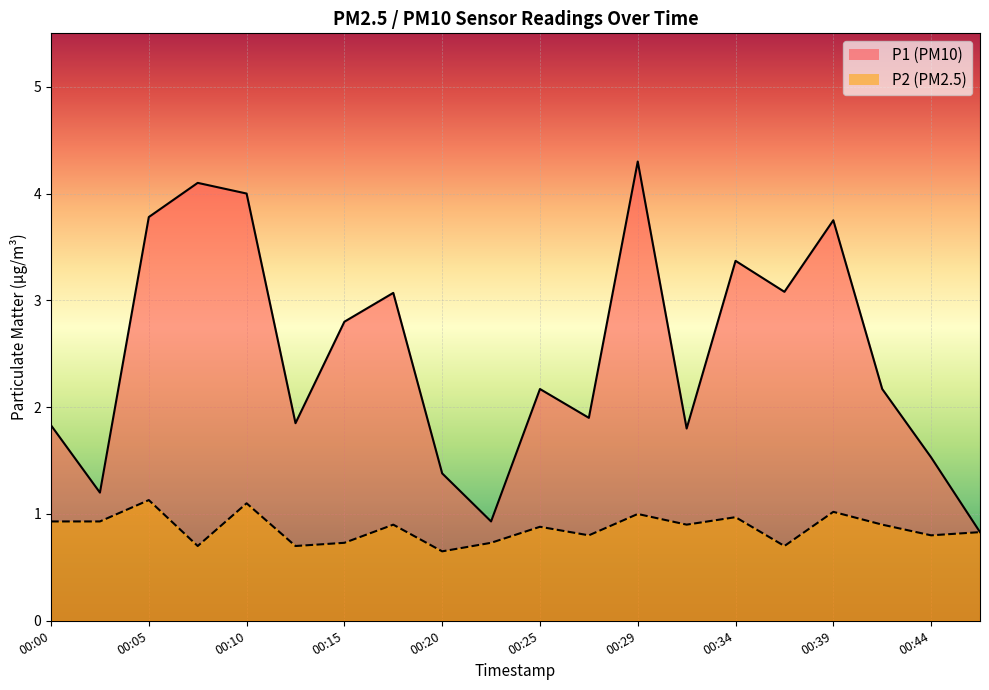

True or false: P1 has a value of 0.7 at 00:44.

False